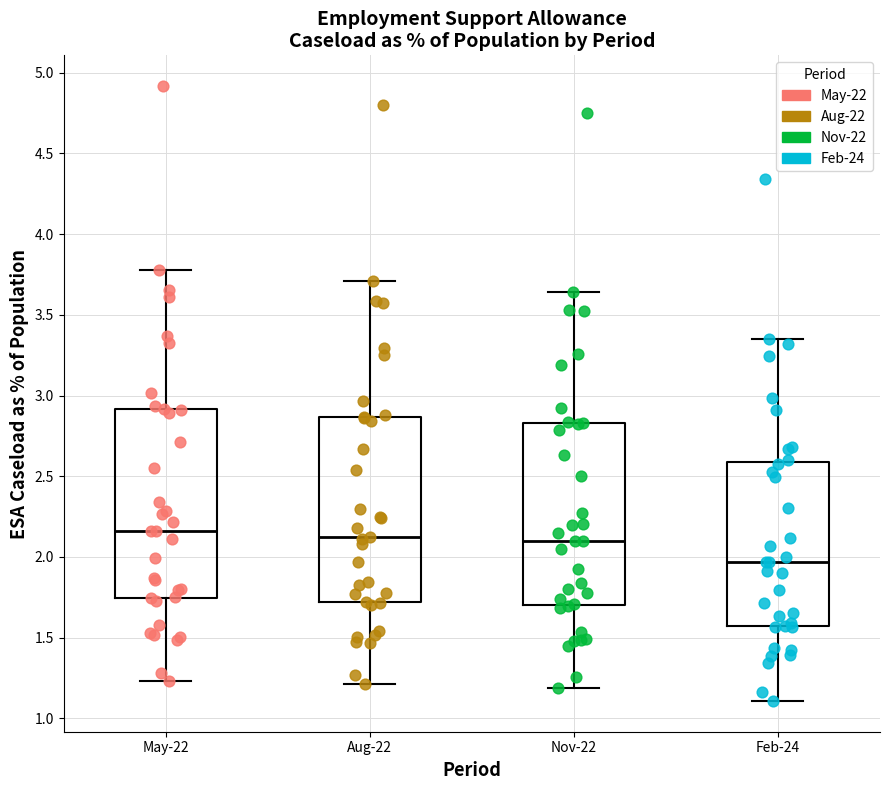

Which box's median line is the lowest?

Feb-24